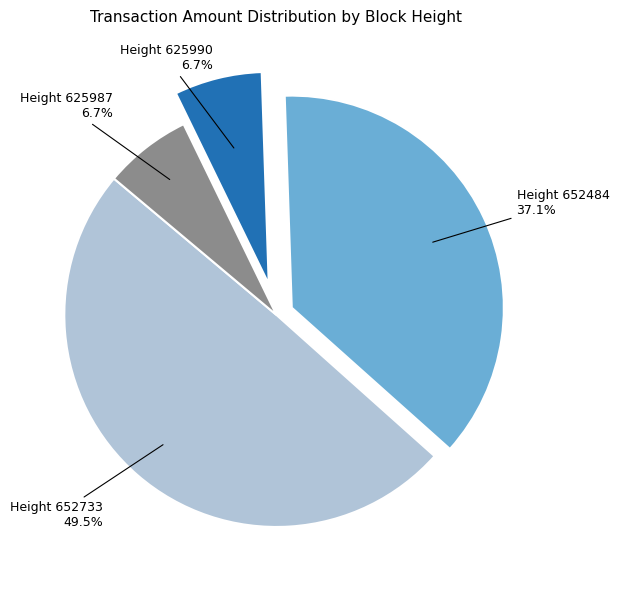

To the nearest percent, what is the average slice percentage?

25%